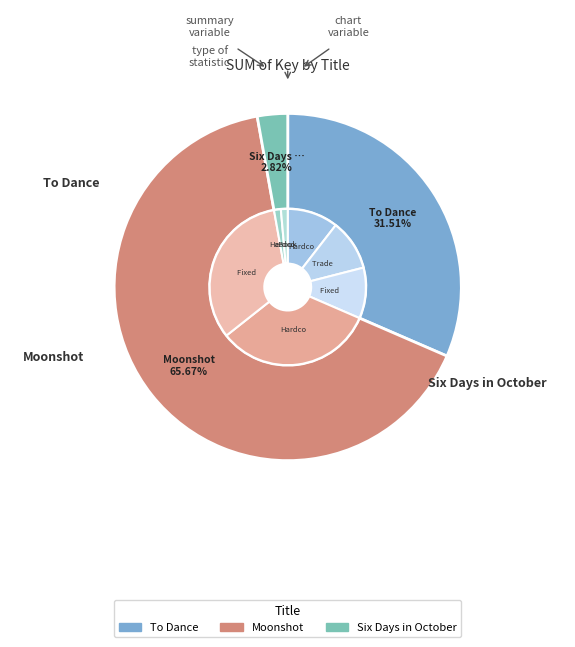

To the nearest percent, what portion does Six Days in October represent?

3%